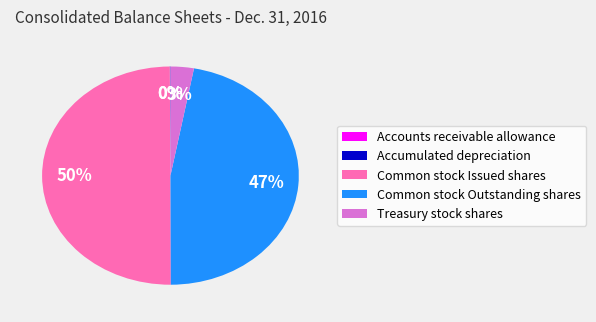

Does Common stock Outstanding shares account for over 50% of the chart?

No